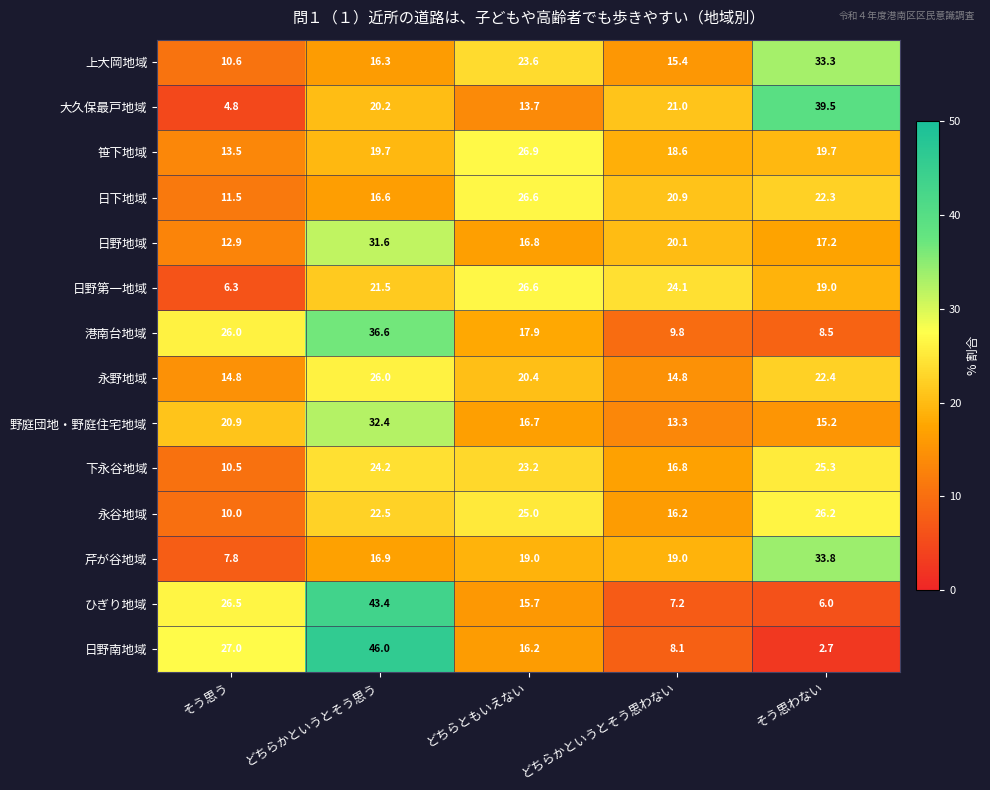

What is the highest value of the ひぎり地域 series?

43.4